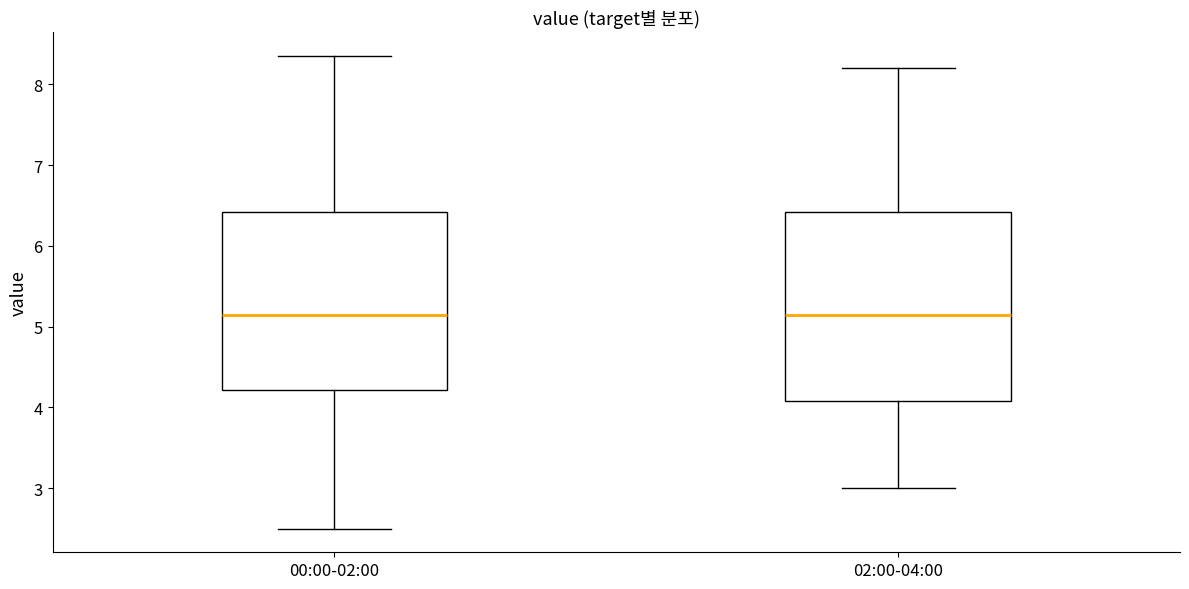

Reading left to right, transcribe this box plot: for each box, give where its median line is, the range the box spans, and where its two whiskers end, as read against the y-axis. The values are not printed on the chart, so give them approximately, as read against the axis.

00:00-02:00: median 5.2, box 4.2 to 6.4, whiskers 2.5 to 8.4
02:00-04:00: median 5.2, box 4.1 to 6.4, whiskers 3.0 to 8.2